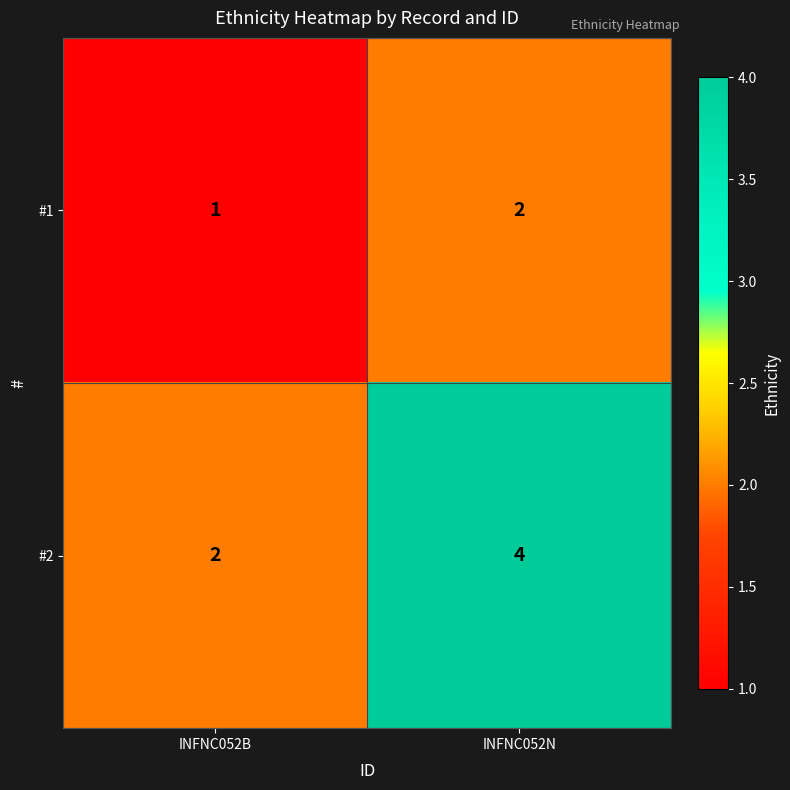

Reading left to right, what are all the values shown in this chart?

#1: 1	2
#2: 2	4